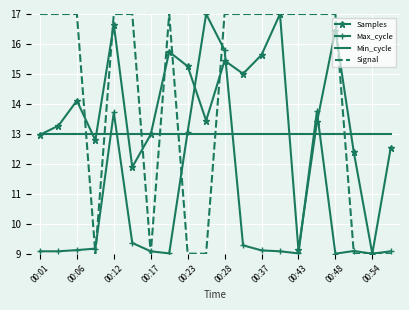

What is the greatest value displayed?

17.0